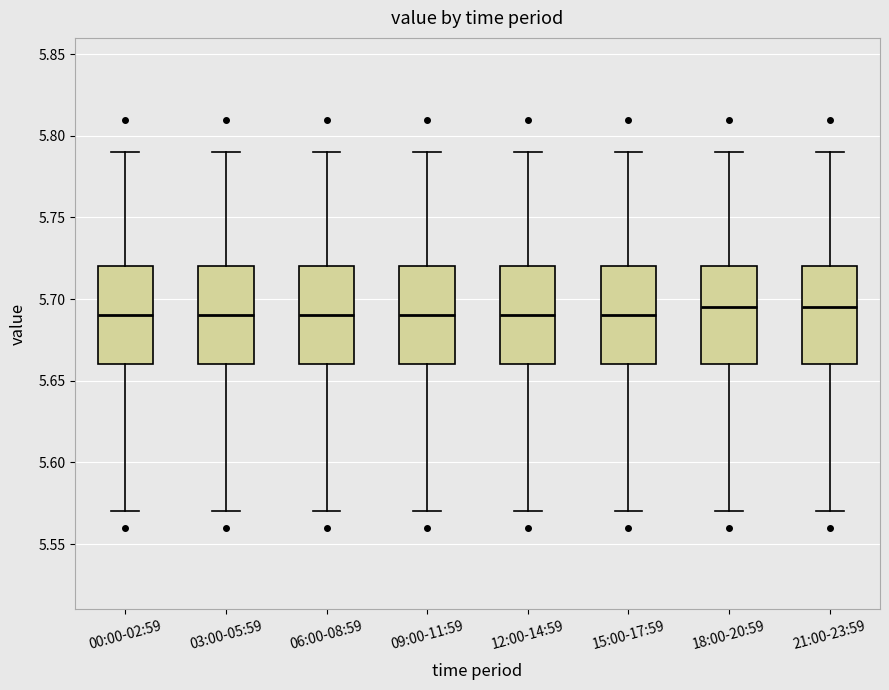

Where does the lower whisker of the box for 06:00-08:59 end on the y-axis? The values are not printed on the chart, so give them approximately, as read against the axis.

5.570